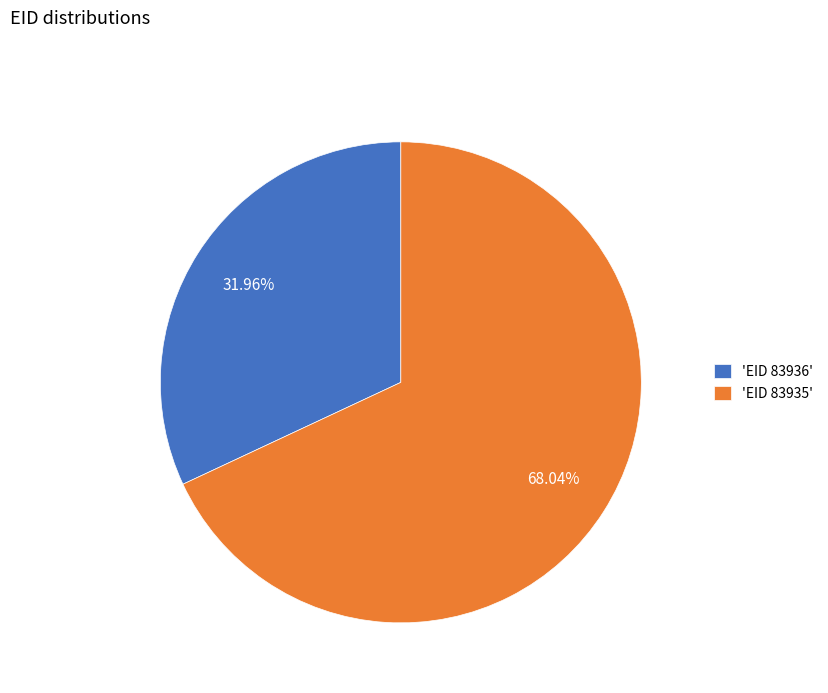

Count the number of slices in the pie.

2